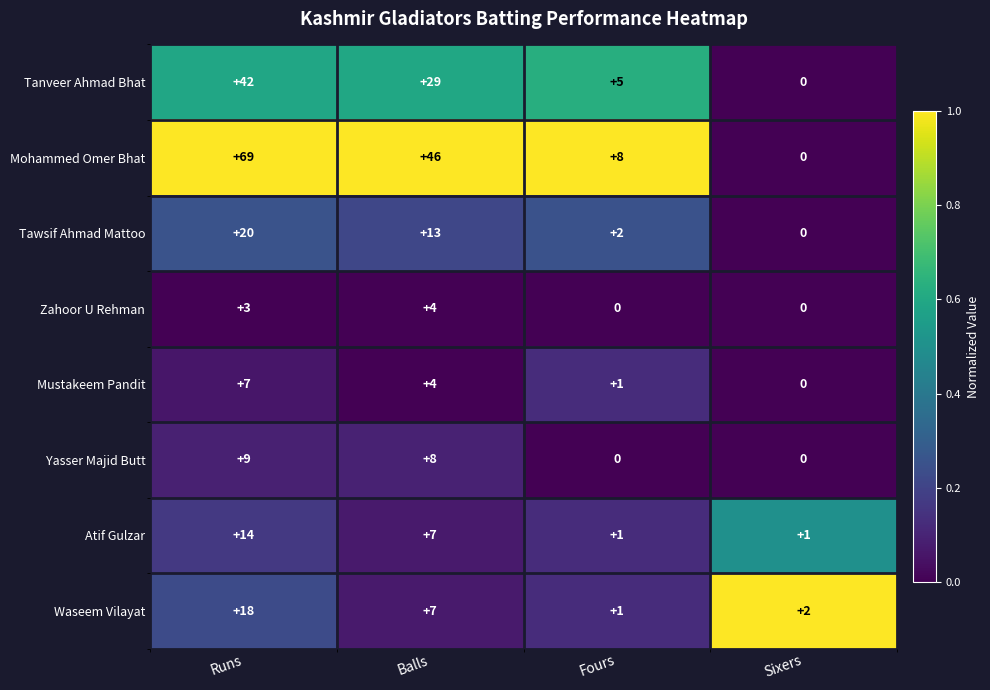

Which series changed the most between Balls and Fours?

Mohammed Omer Bhat